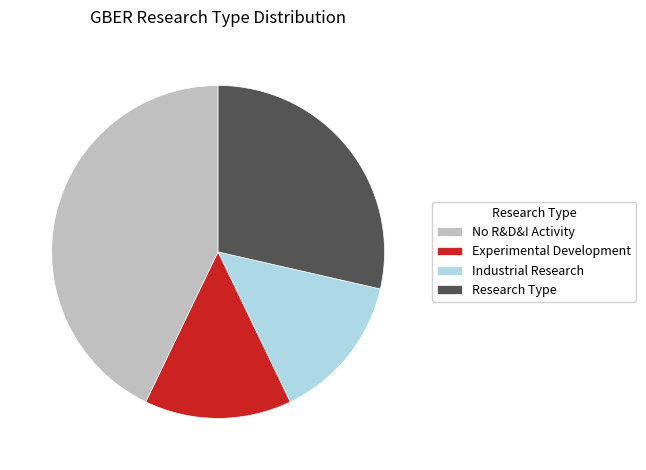

What is the ratio of the value at Experimental Development to the value at Industrial Research?

1.0